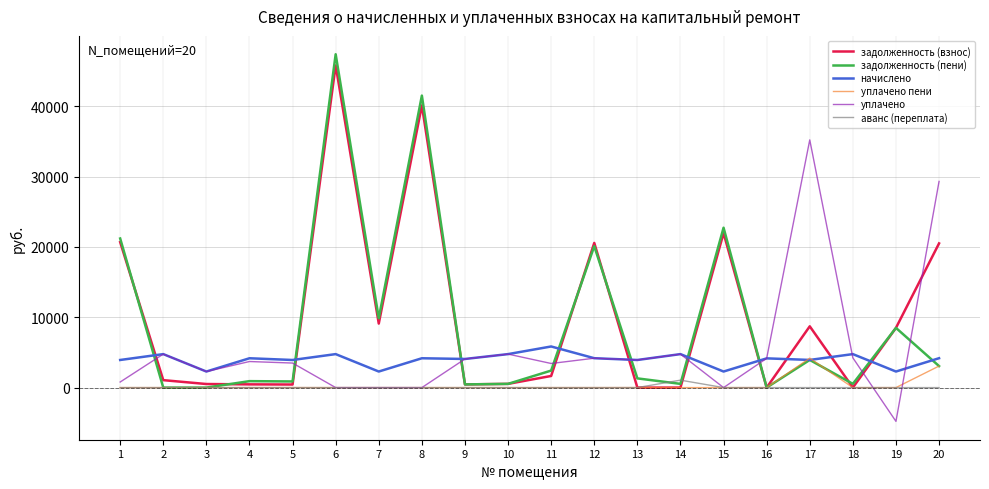

Is the value of задолженность (пени) at 4 greater than the value of начислено at 4?

No